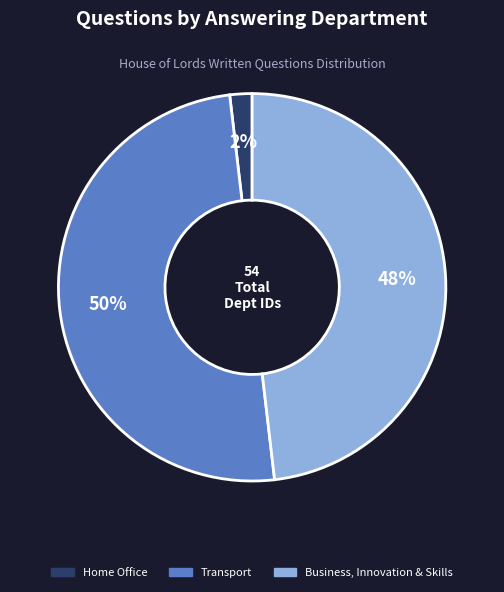

To the nearest percent, what is the average slice percentage?

33%